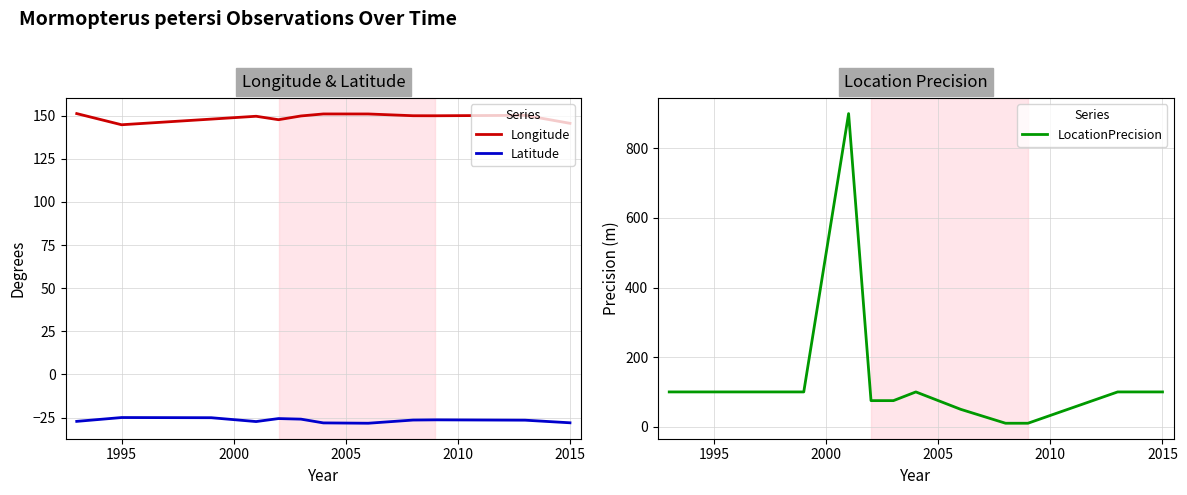

Which series has the largest range (max minus min)?

LocationPrecision